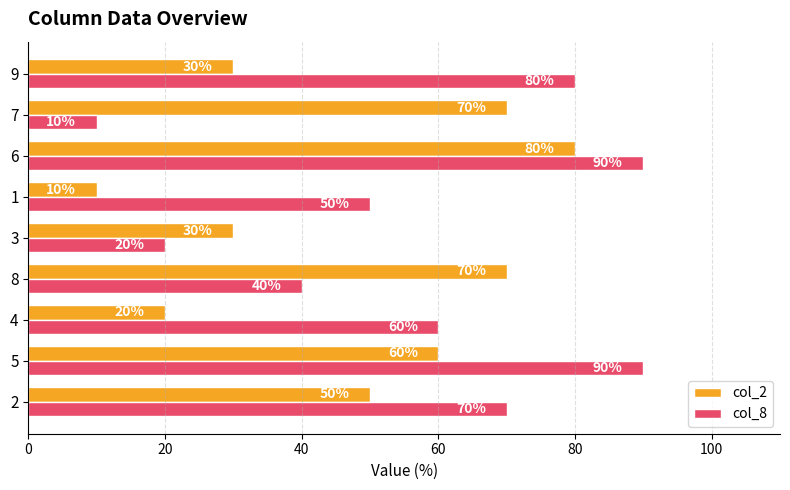

What is the total value across all series at 3?

50